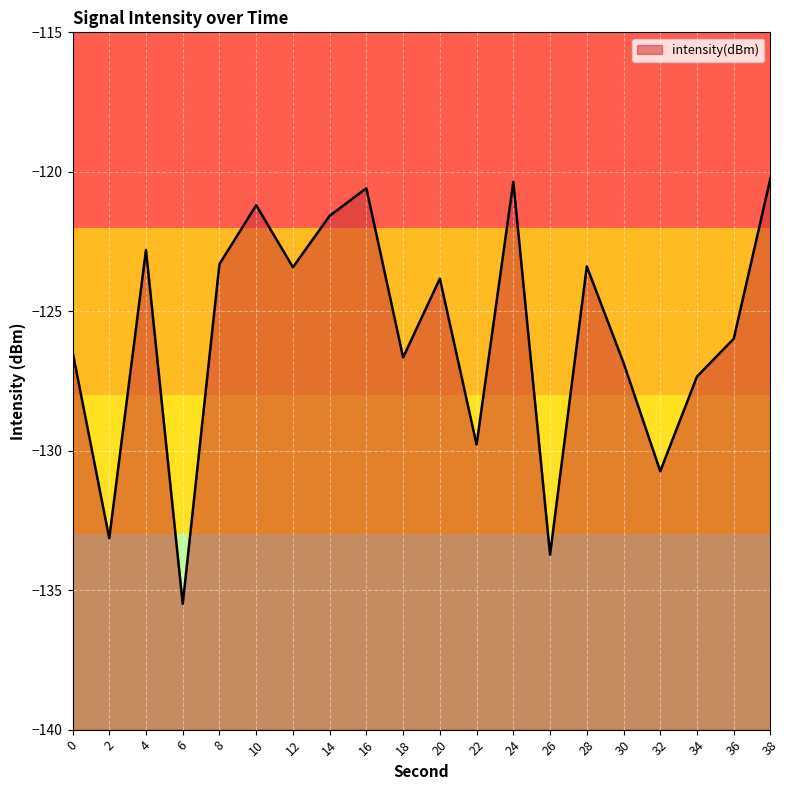

Which category has the highest value across all series?

38